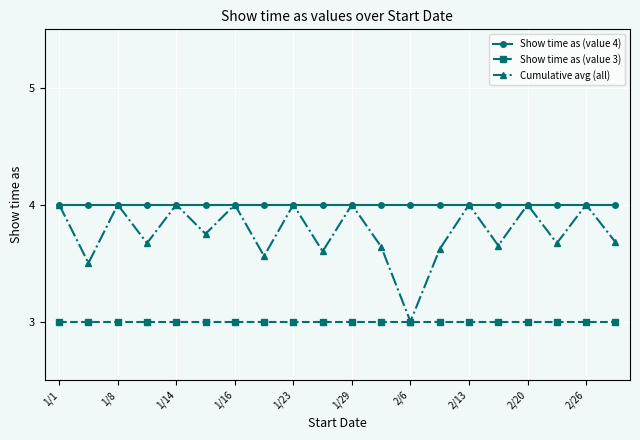

What is the difference between the second highest and second lowest values in the Cumulative avg (all) series?

0.5